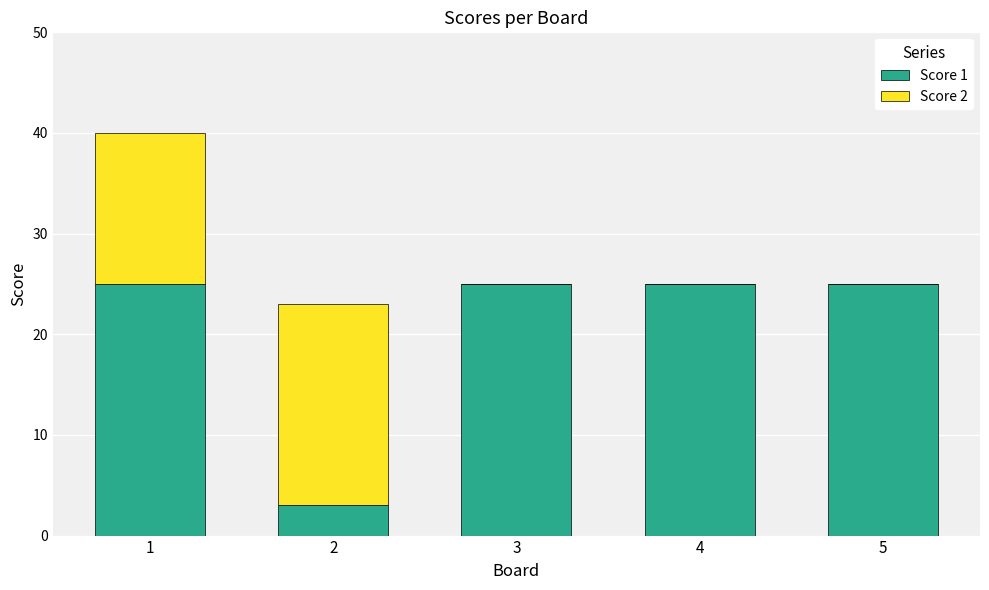

What is the maximum value for Score 1?

25